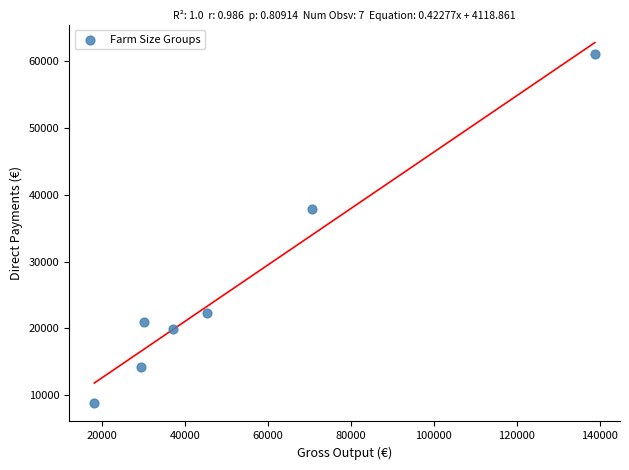

What Y value in the scatter plot is closest to 34944?

37936